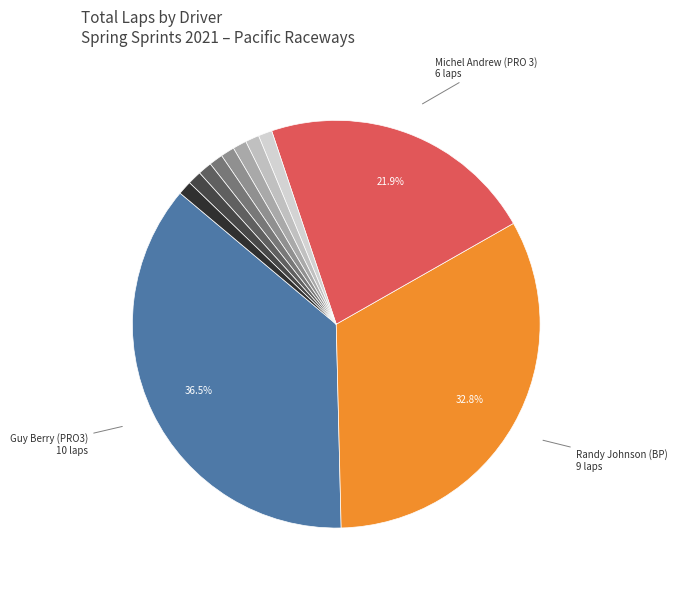

Which category has the biggest portion of the pie?

Guy Berry (PRO3)